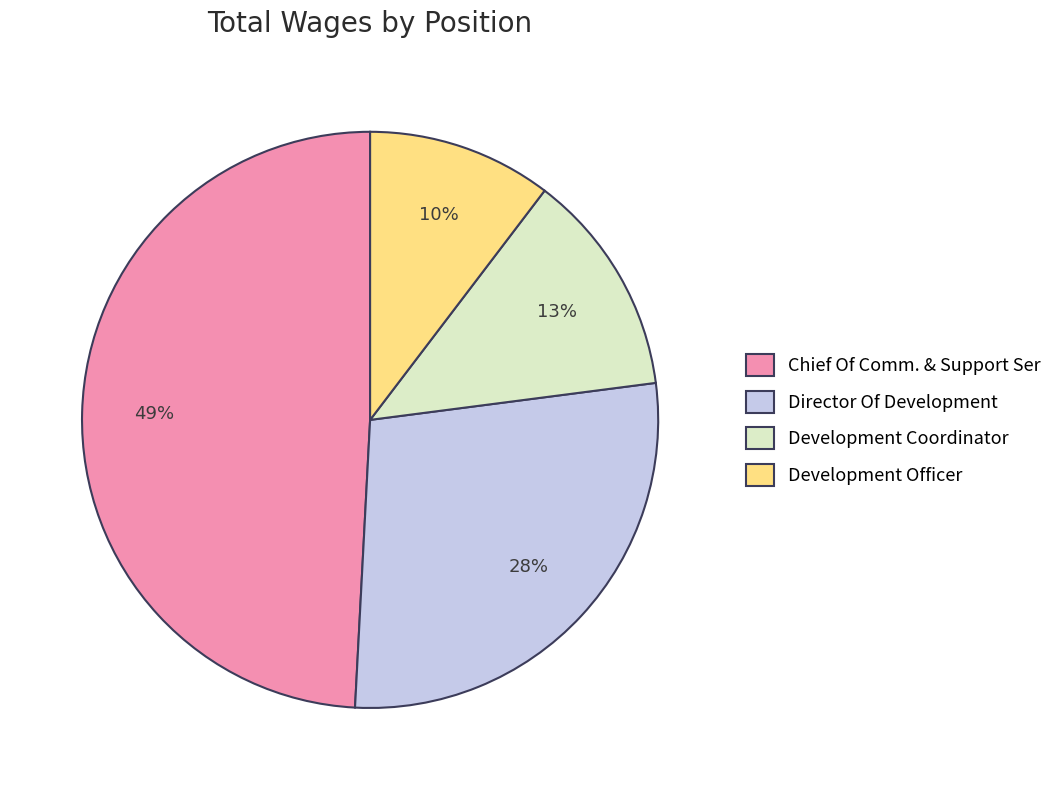

Which has a higher value, Director Of Development or Development Officer?

Director Of Development